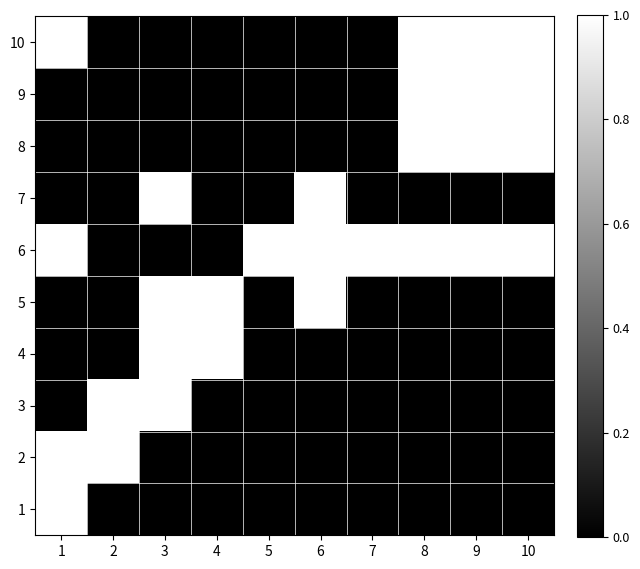

Reading left to right, extract all data points from this chart.

1: 1=1	2=0	3=0	4=0	5=0	6=0	7=0	8=0	9=0	10=0
2: 1=1	2=1	3=0	4=0	5=0	6=0	7=0	8=0	9=0	10=0
3: 1=0	2=1	3=1	4=0	5=0	6=0	7=0	8=0	9=0	10=0
4: 1=0	2=0	3=1	4=1	5=0	6=0	7=0	8=0	9=0	10=0
5: 1=0	2=0	3=1	4=1	5=0	6=1	7=0	8=0	9=0	10=0
6: 1=1	2=0	3=0	4=0	5=1	6=1	7=1	8=1	9=1	10=1
7: 1=0	2=0	3=1	4=0	5=0	6=1	7=0	8=0	9=0	10=0
8: 1=0	2=0	3=0	4=0	5=0	6=0	7=0	8=1	9=1	10=1
9: 1=0	2=0	3=0	4=0	5=0	6=0	7=0	8=1	9=1	10=1
10: 1=1	2=0	3=0	4=0	5=0	6=0	7=0	8=1	9=1	10=1